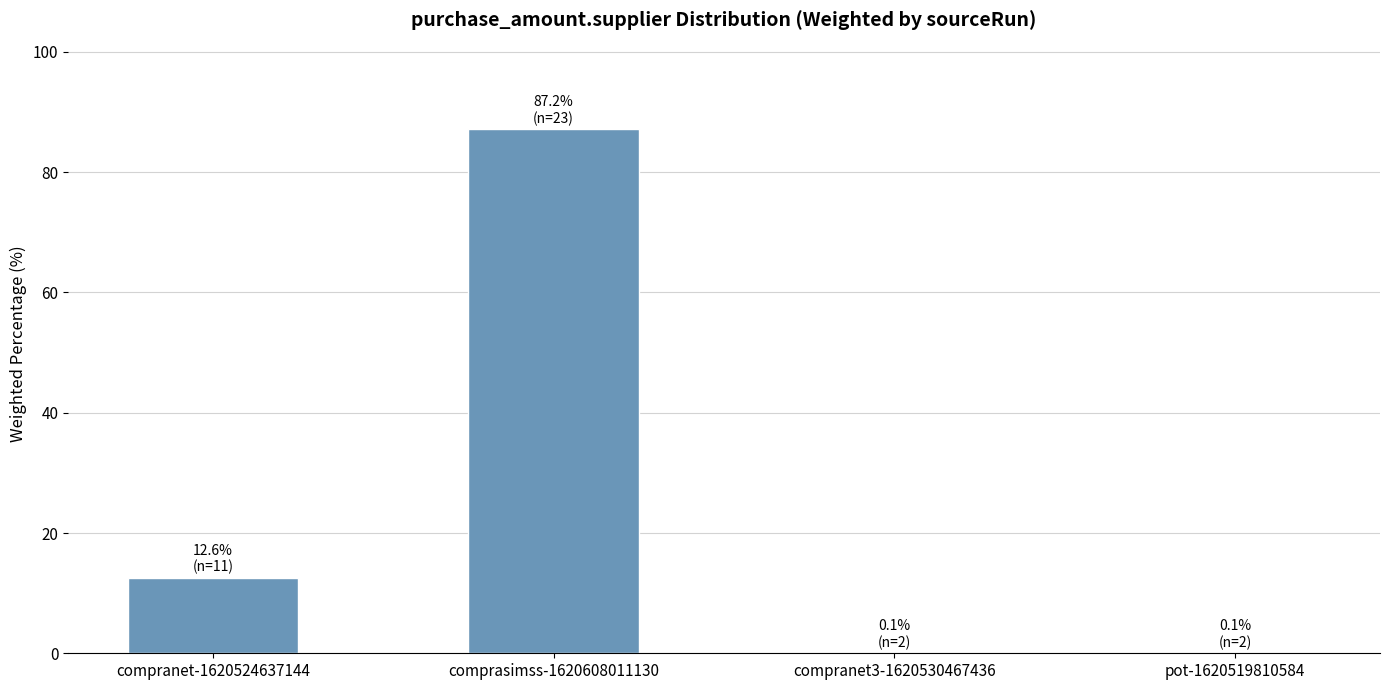

Which label corresponds to the largest value in the chart?

comprasimss-1620608011130